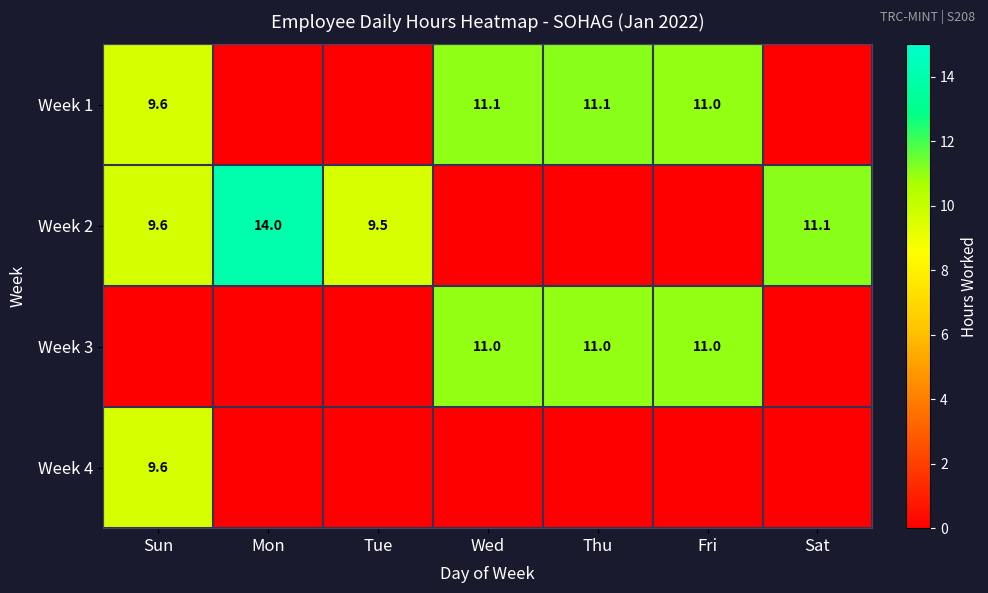

The value of Week 2 at Sat is 5.3. True or false?

False